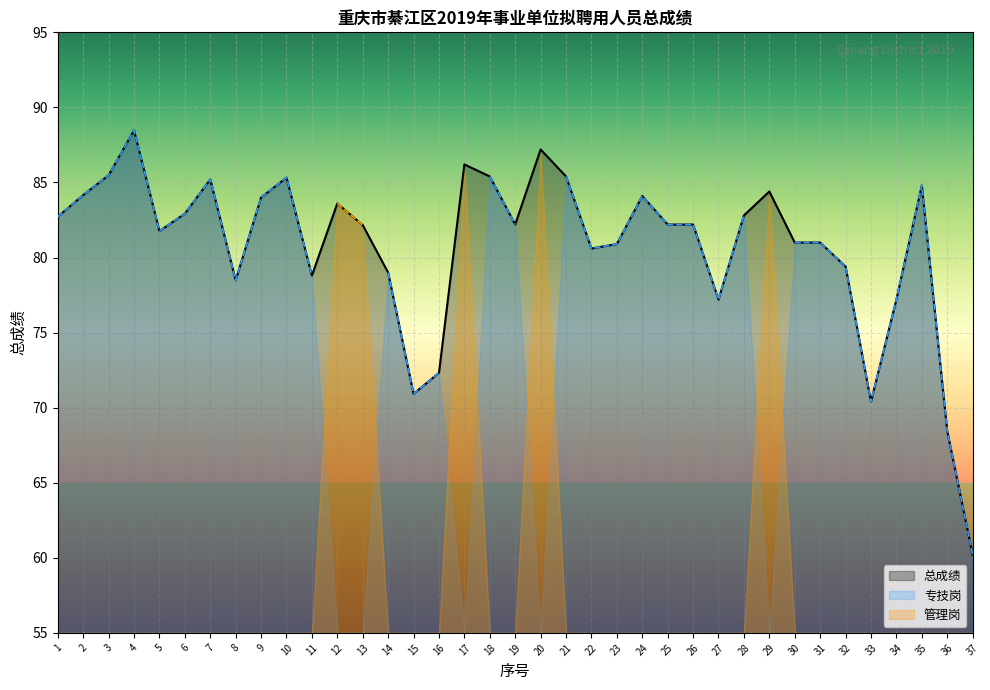

Rank the series by their average value, from lowest to highest.

管理岗, 专技岗, 总成绩